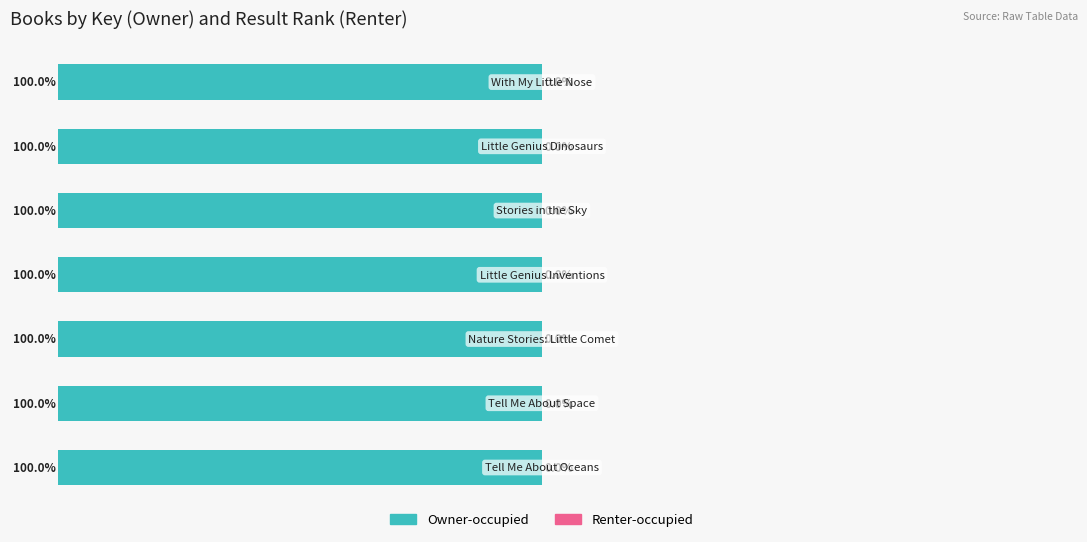

What are all the series names shown in the legend?

Owner-occupied, Renter-occupied